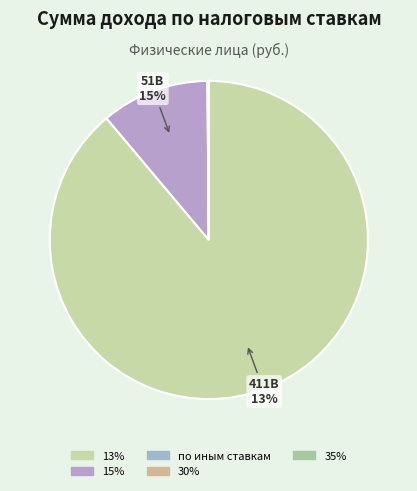

Which category has the biggest portion of the pie?

13%